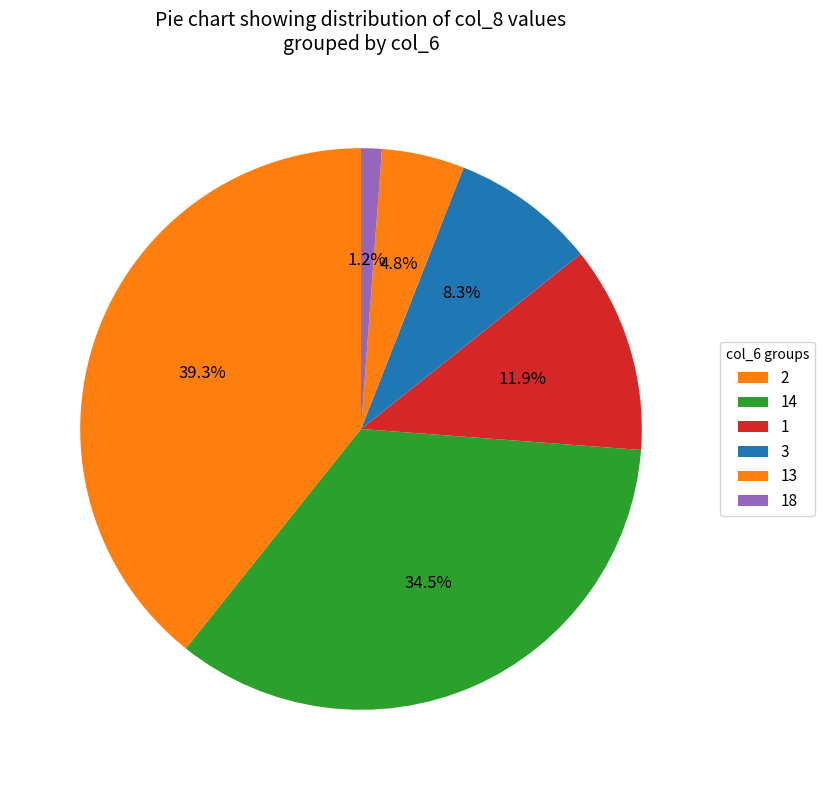

To the nearest percent, what portion does 2 represent?

39%